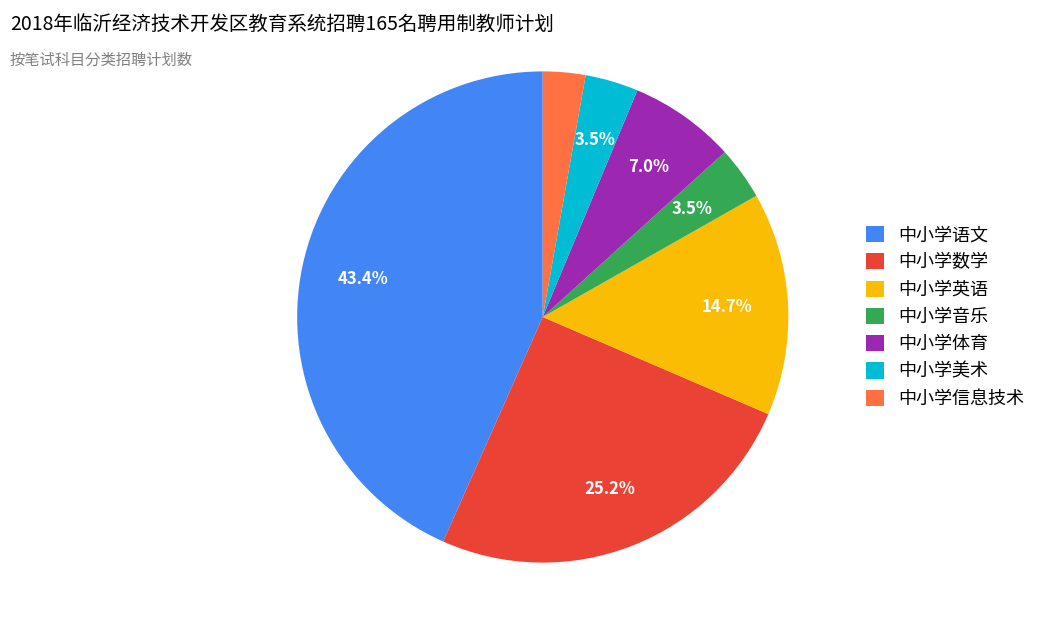

What is the total percentage of 中小学英语 and 中小学数学?

39.9%